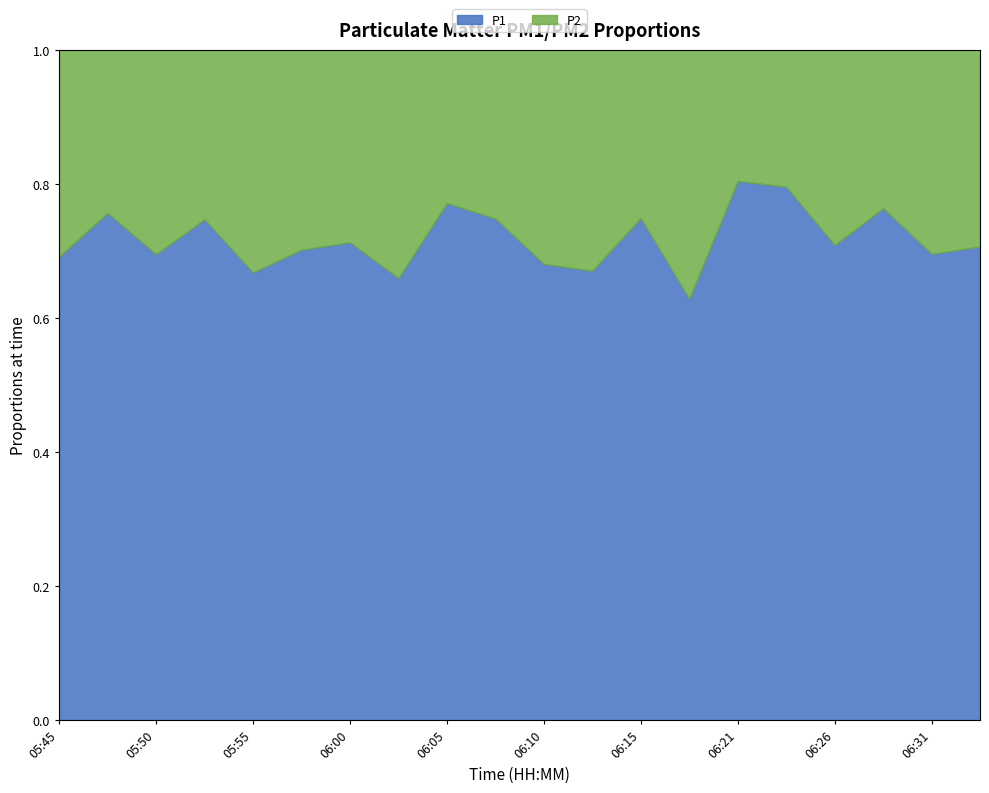

What is the total value across all series at 06:10?

1.0